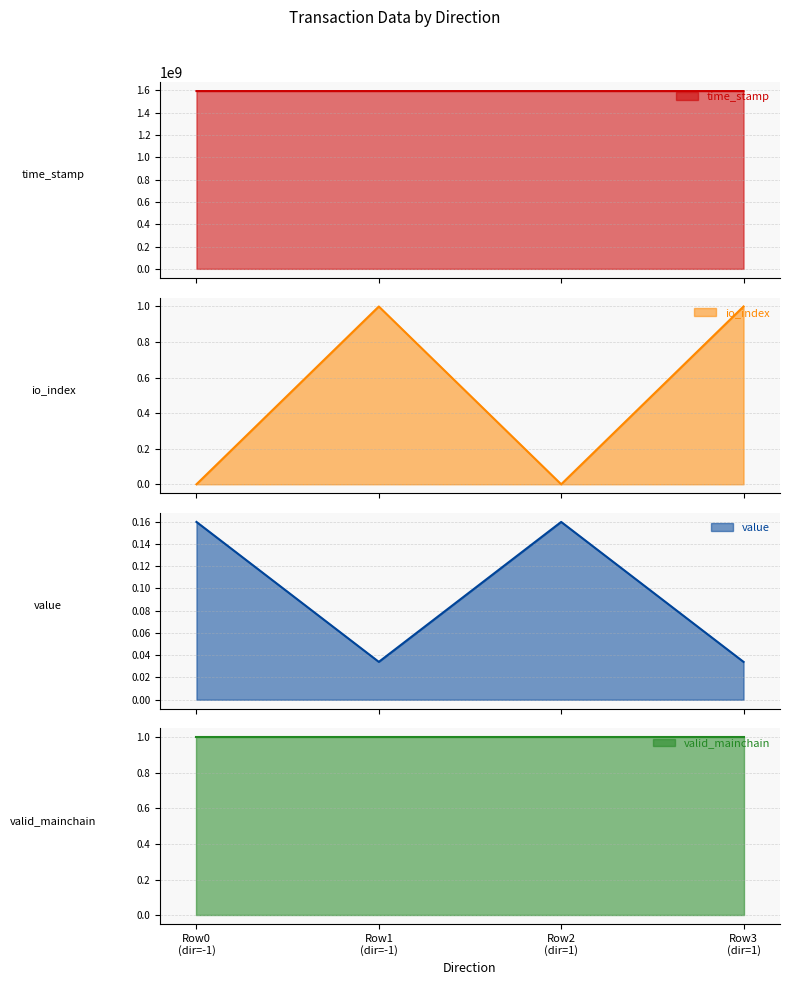

What is the lowest value of the time_stamp series?

1594066602